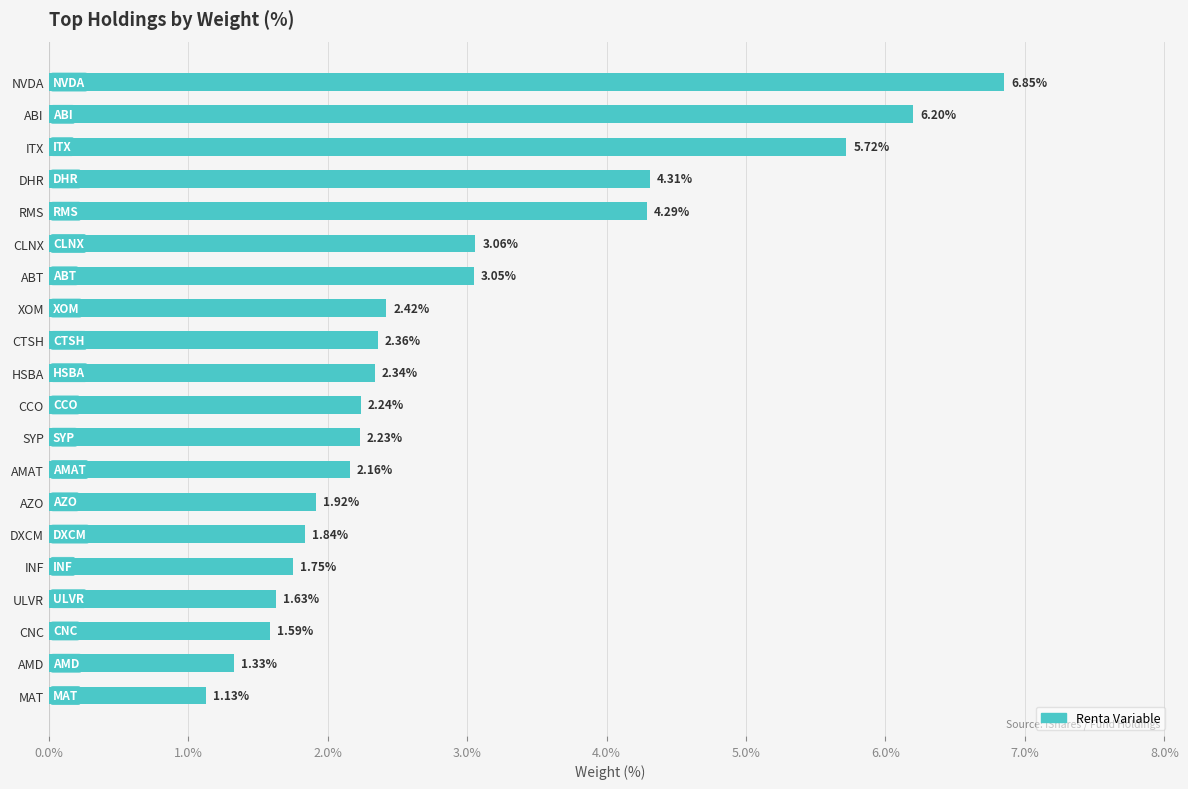

Where is the data nearest to the value 3?

ABT